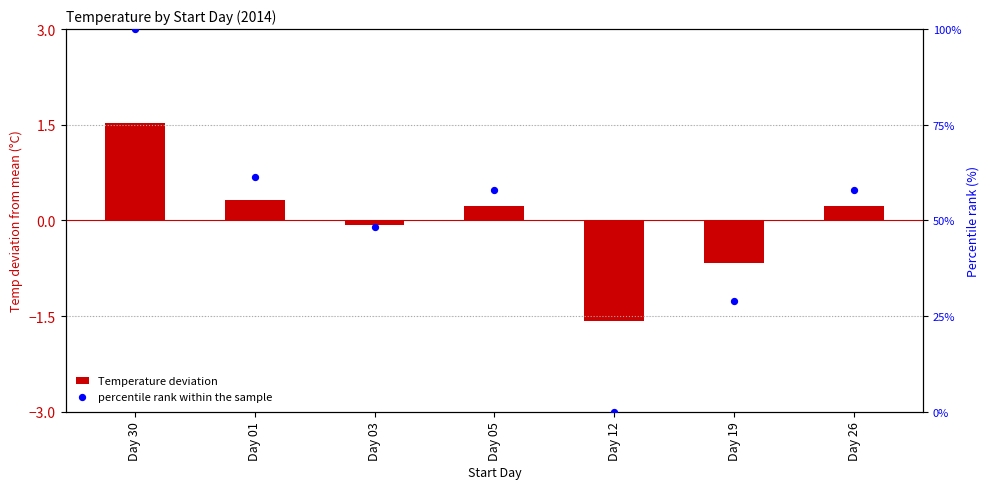

What are all the series names shown in the legend?

Temperature deviation, percentile rank within the sample